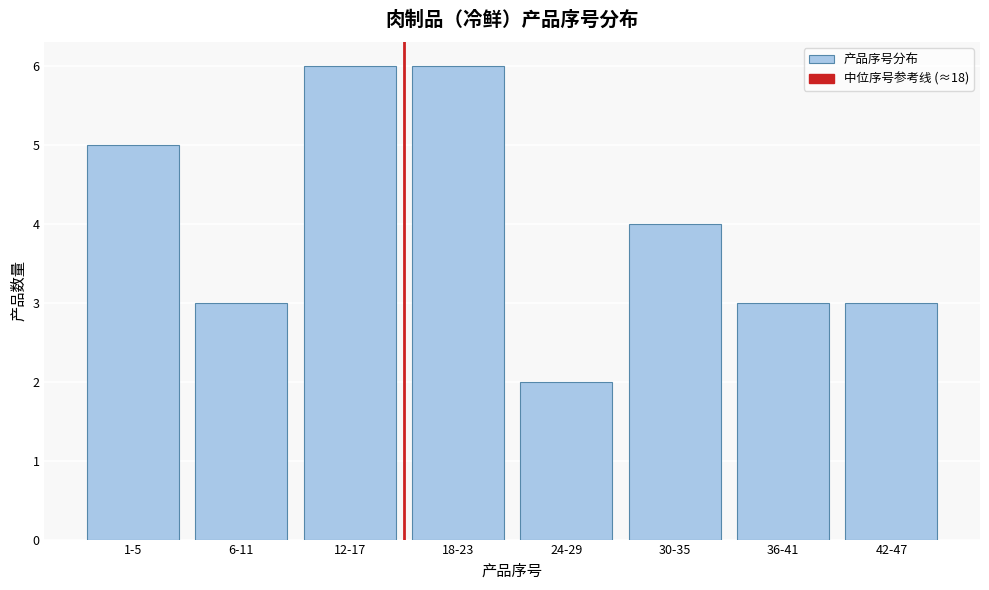

Reading left to right, transcribe all the data shown in this chart.

5	3	6	6	2	4	3	3